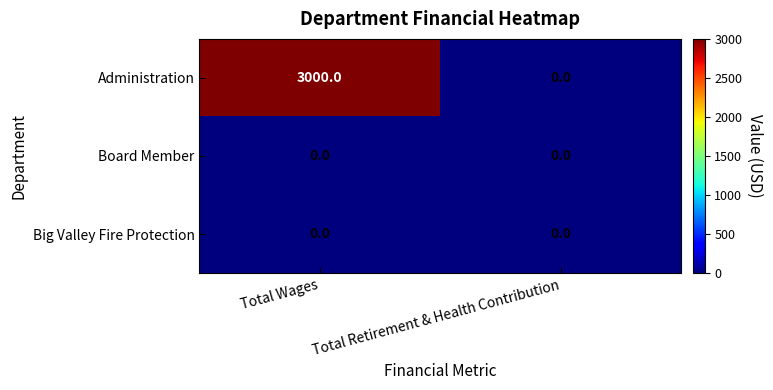

True or false: Administration has a value of 5055 at Total Wages.

False